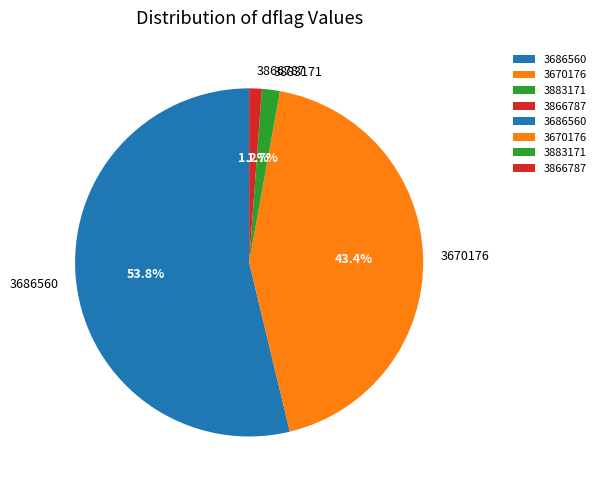

Which has a higher value, 3883171 or 3686560?

3686560